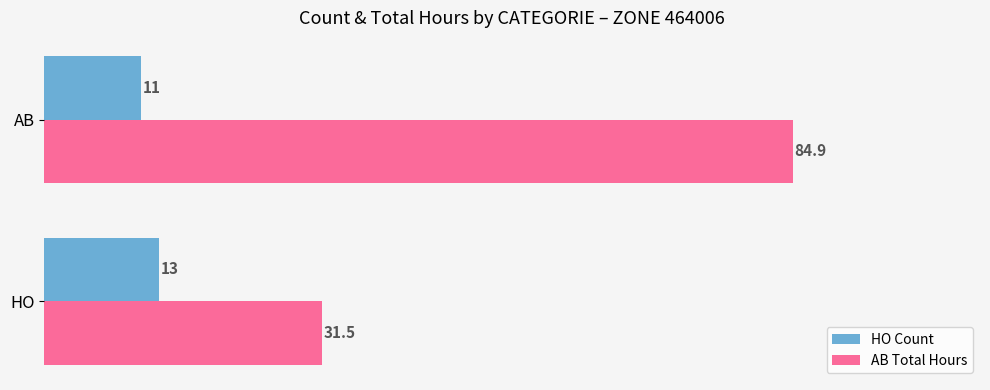

What is the lowest value of the AB Total Hours series?

31.5